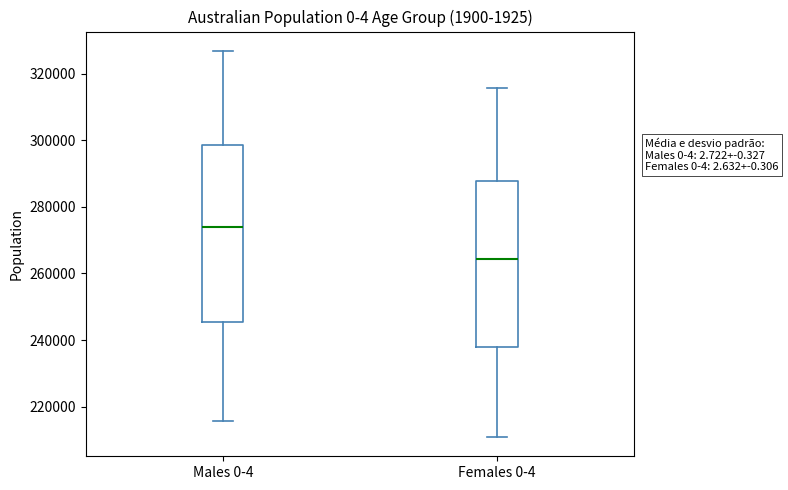

Reading left to right, transcribe this box plot: for each box, give where its median line is, the range the box spans, and where its two whiskers end, as read against the y-axis. The values are not printed on the chart, so give them approximately, as read against the axis.

Males 0-4: median 274000, box 246000 to 298000, whiskers 216000 to 326000
Females 0-4: median 264000, box 238000 to 288000, whiskers 210000 to 316000